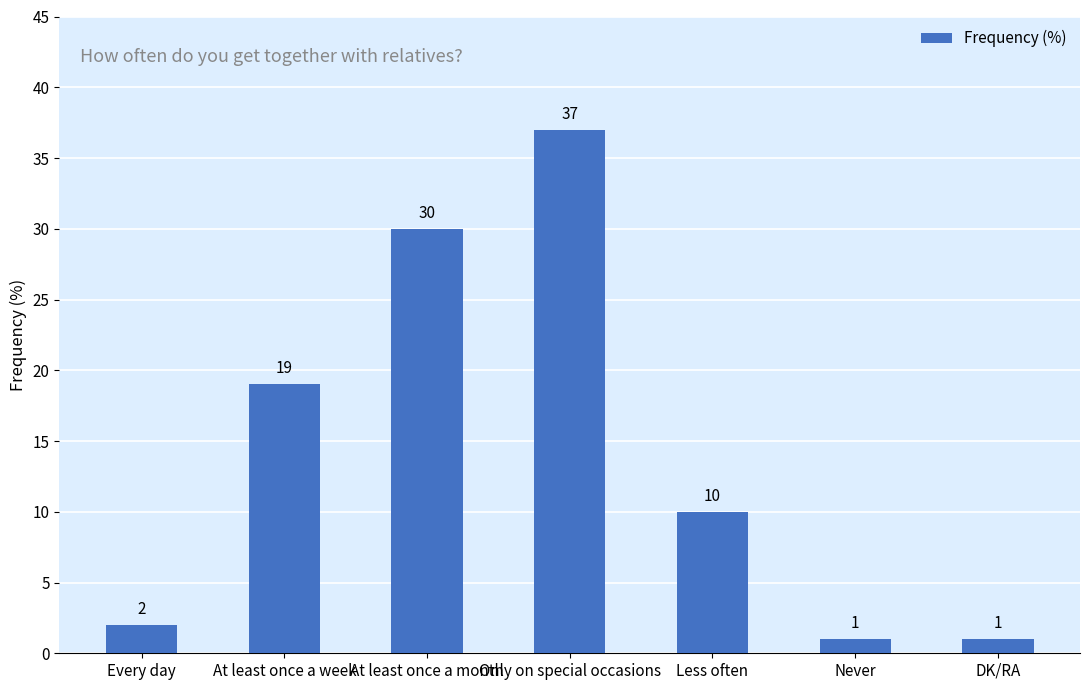

What is the maximum value shown in the chart?

37